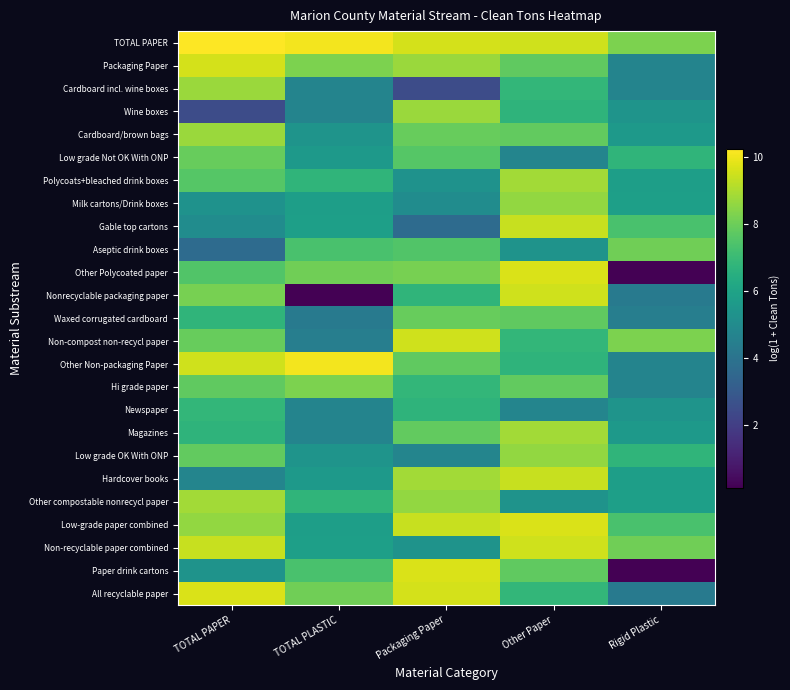

Rank the series by their maximum value, from lowest to highest.

Newspaper, Waxed corrugated cardboard, Low grade Not OK With ONP, Aseptic drink boxes, Hi grade paper, Milk cartons/Drink boxes, Low grade OK With ONP, Wine boxes, Cardboard/brown bags, Cardboard incl. wine boxes, Polycoats+bleached drink boxes, Magazines, Other compostable nonrecycl paper, Gable top cartons, Hardcover books, Nonrecyclable packaging paper, Non-compost non-recycl paper, Non-recyclable paper combined, Packaging Paper, Other Polycoated paper, Low-grade paper combined, Paper drink cartons, All recyclable paper, Other Non-packaging Paper, TOTAL PAPER